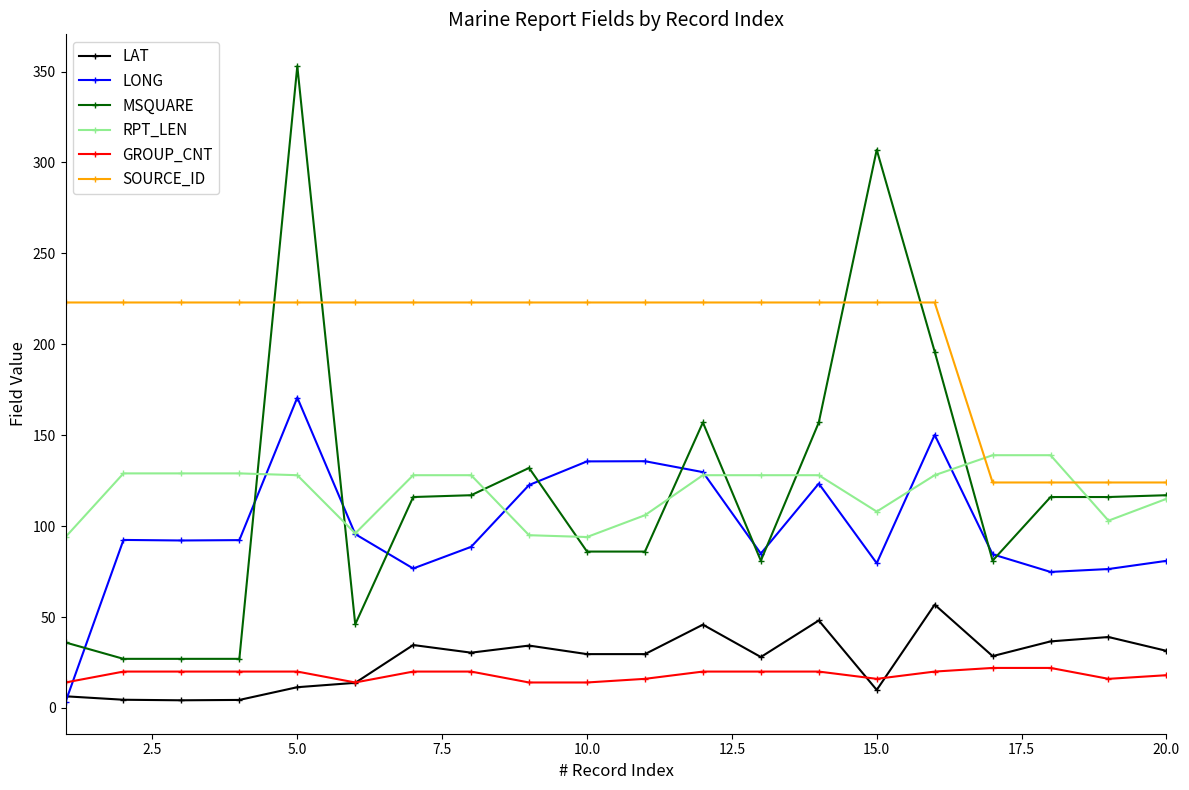

True or false: MSQUARE has more than 0 points higher than both neighbors.

True